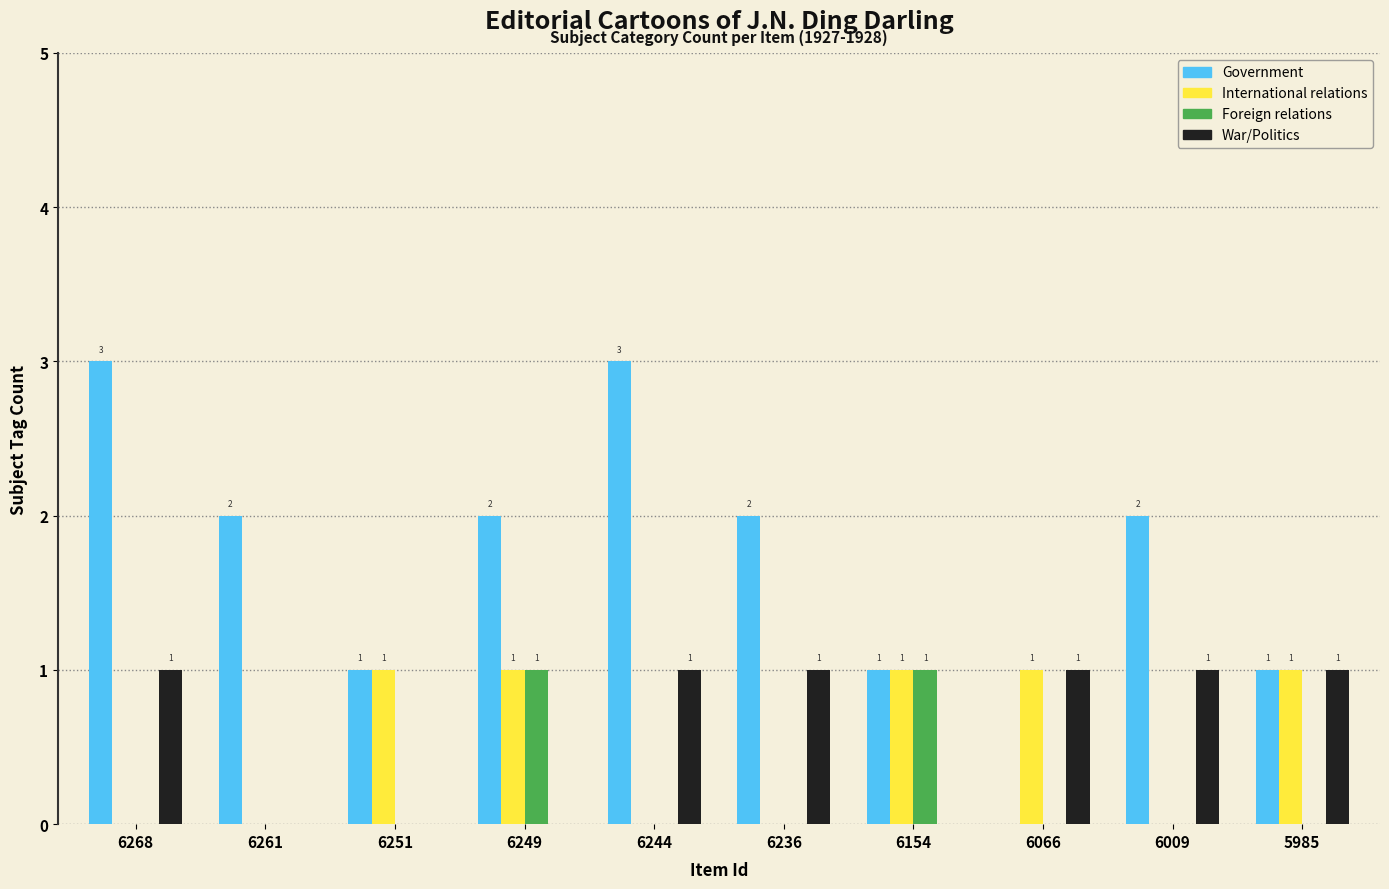

What is the total value across all series at 6154?

3